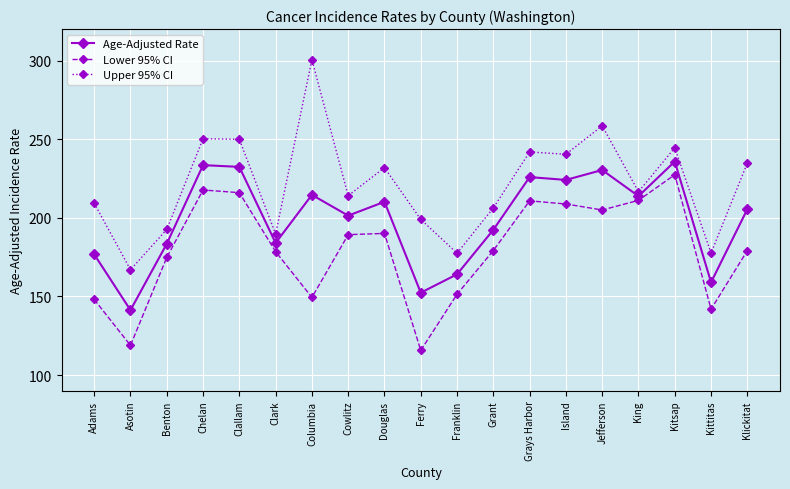

How many data points does each series have?

19